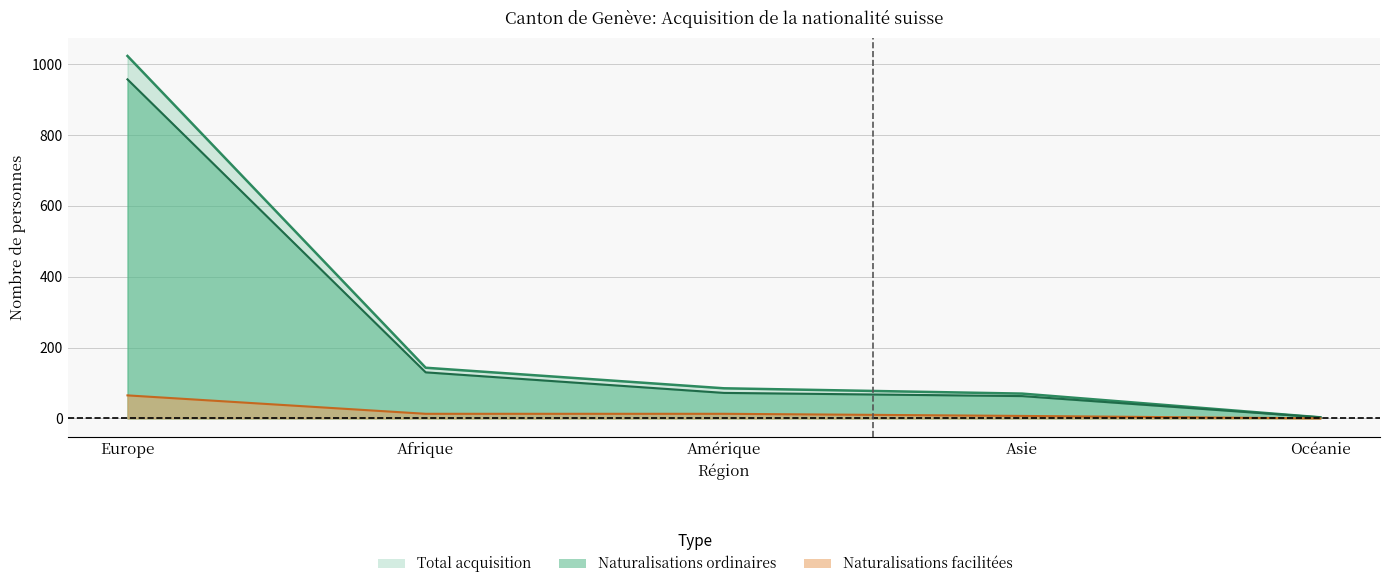

What is the highest value of the Asie series?

70